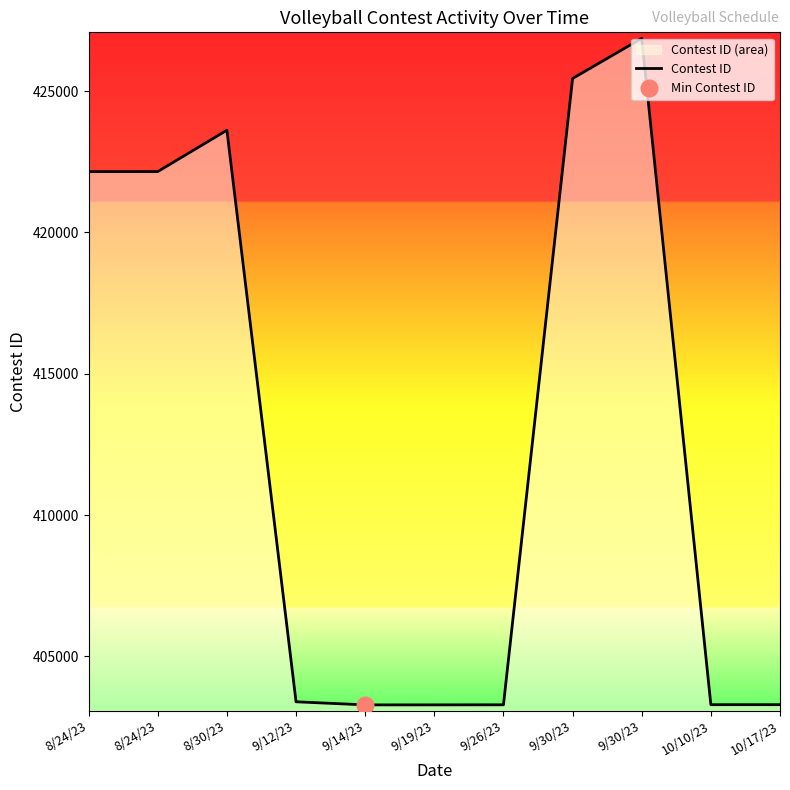

The chart shows a value of 581967 at 10/17/23. True or false?

False